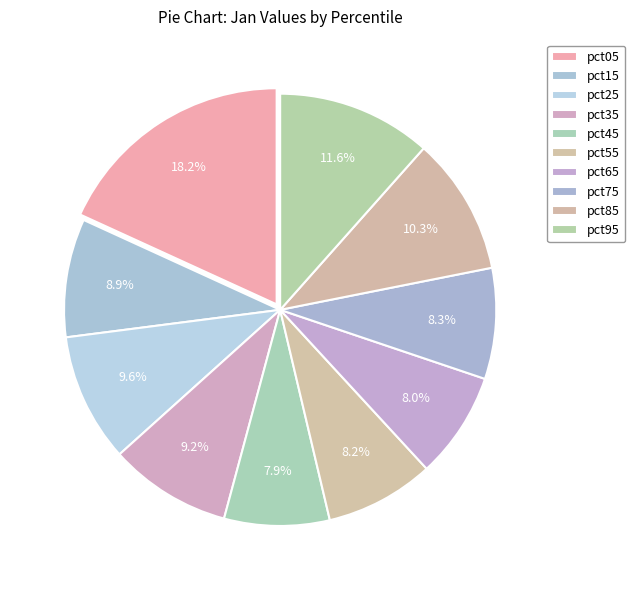

To the nearest percent, what percentage of the pie is pct25?

10%